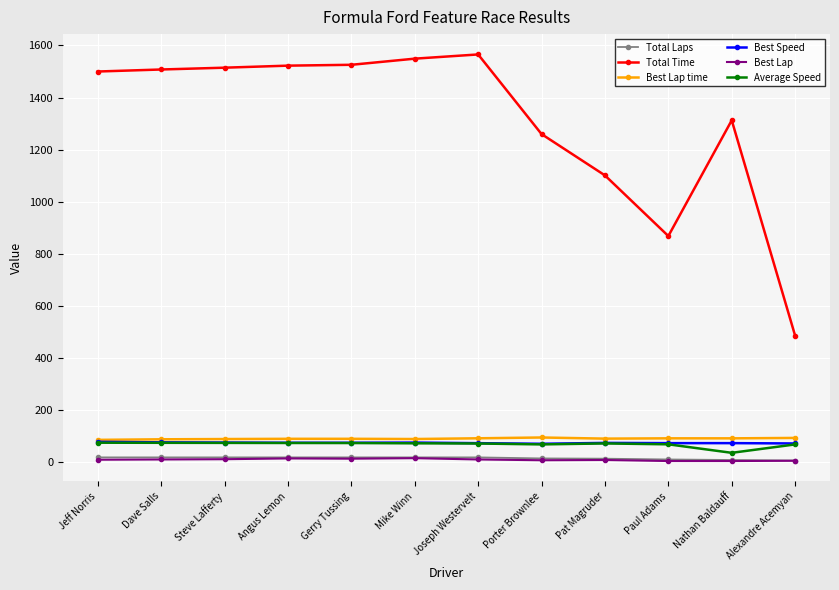

Is it true that Total Laps equals 17.0 at Jeff Norris?

True